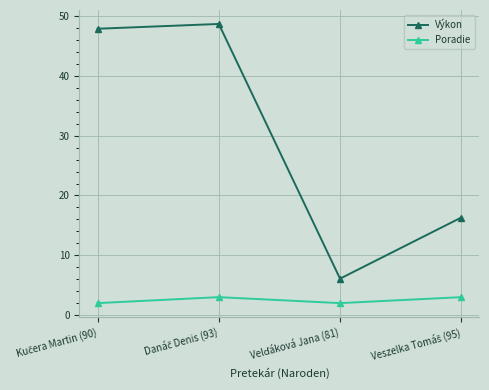

What is the lowest value of the Poradie series?

2.0